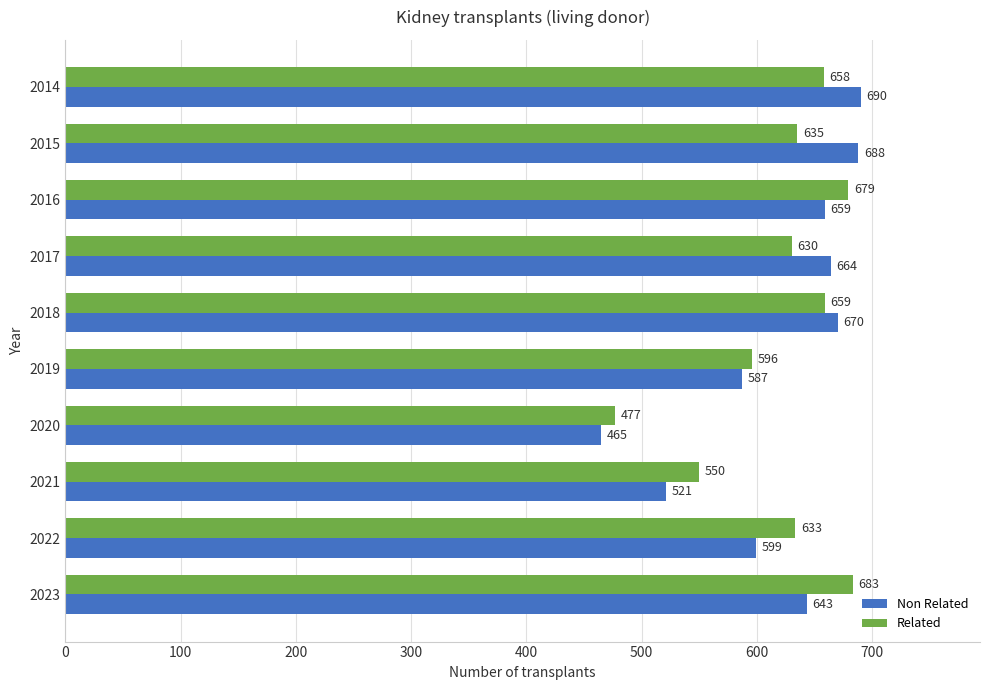

At which label does Related reach its minimum?

2020